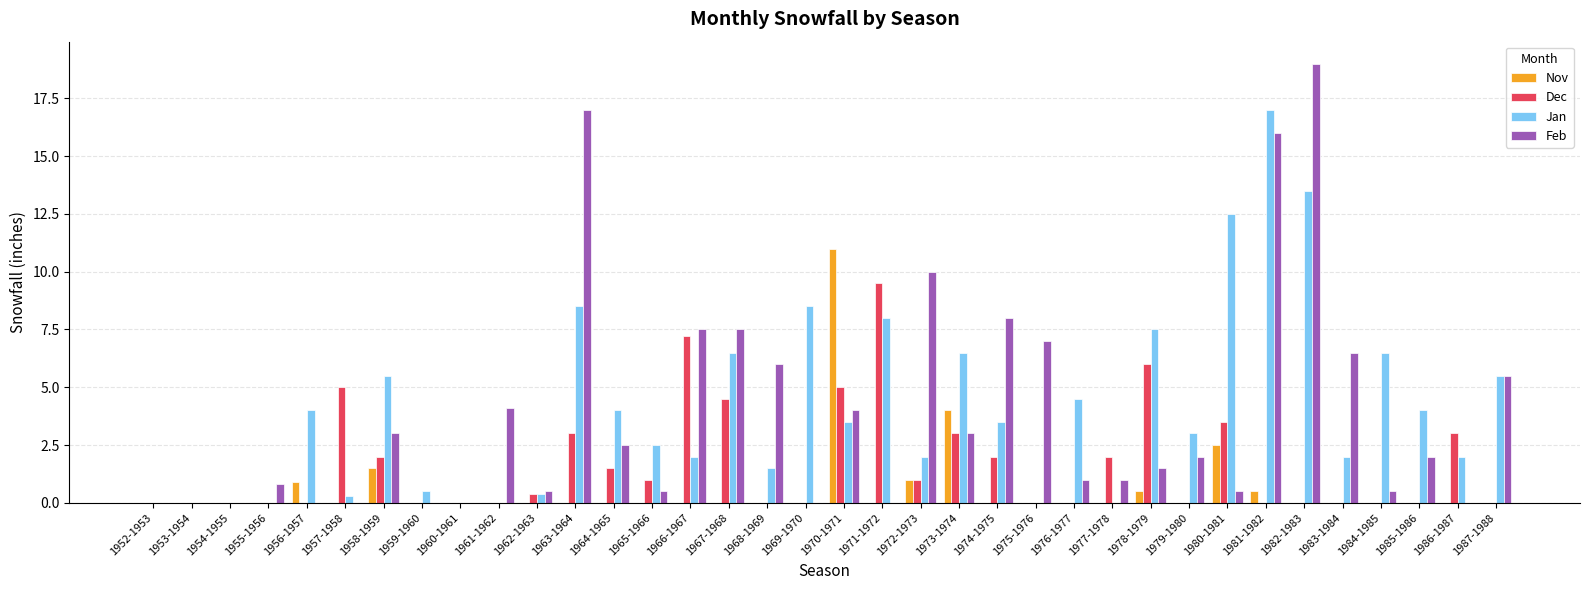

Reading left to right, transcribe all the data shown in this chart.

Nov: 0.0	0.0	0.0	0.0	0.9	0.0	1.5	0.0	0.0	0.0	0.0	0.0	0.0	0.0	0.0	0.0	0.0	0.0	11.0	0.0	1.0	4.0	0.0	0.0	0.0	0.0	0.5	0.0	2.5	0.5	0.0	0.0	0.0	0.0	0.0	0.0
Dec: 0.0	0.0	0.0	0.0	0.0	5.0	2.0	0.0	0.0	0.0	0.4	3.0	1.5	1.0	7.2	4.5	0.0	0.0	5.0	9.5	1.0	3.0	2.0	0.0	0.0	2.0	6.0	0.0	3.5	0.0	0.0	0.0	0.0	0.0	3.0	0.0
Jan: 0.0	0.0	0.0	0.0	4.0	0.3	5.5	0.5	0.0	0.0	0.4	8.5	4.0	2.5	2.0	6.5	1.5	8.5	3.5	8.0	2.0	6.5	3.5	0.0	4.5	0.0	7.5	3.0	12.5	17.0	13.5	2.0	6.5	4.0	2.0	5.5
Feb: 0.0	0.0	0.0	0.8	0.0	0.0	3.0	0.0	0.0	4.1	0.5	17.0	2.5	0.5	7.5	7.5	6.0	0.0	4.0	0.0	10.0	3.0	8.0	7.0	1.0	1.0	1.5	2.0	0.5	16.0	19.0	6.5	0.5	2.0	0.0	5.5